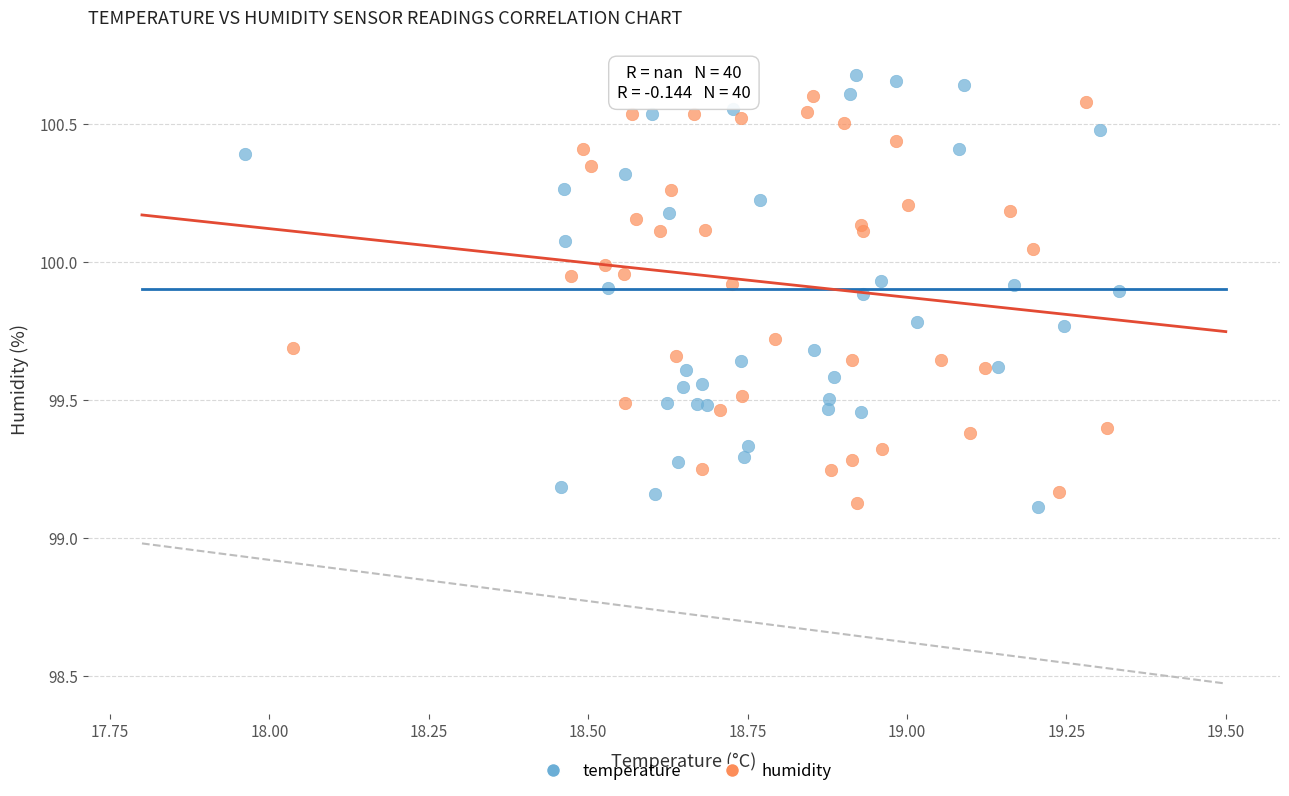

Which series has the largest Y range (max minus min)?

temperature